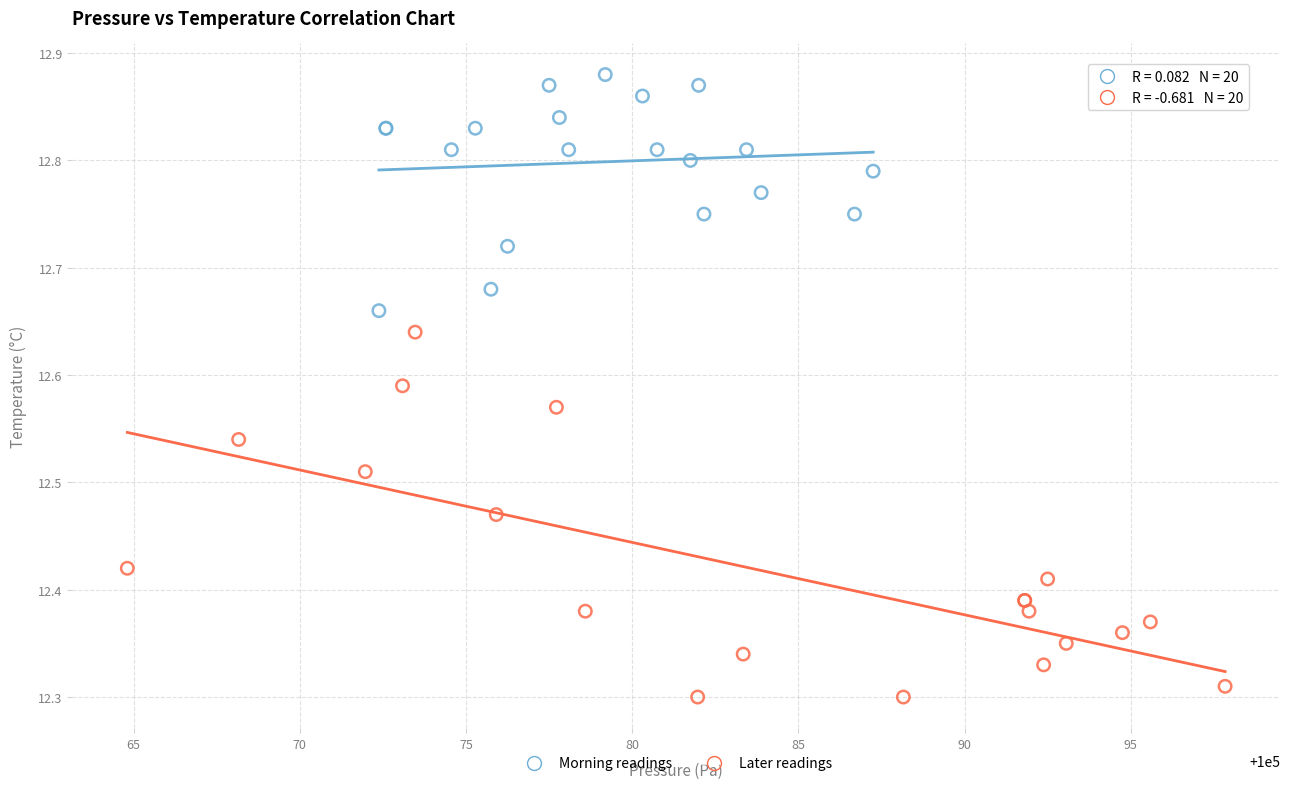

Which series has the largest Y range (max minus min)?

Later readings